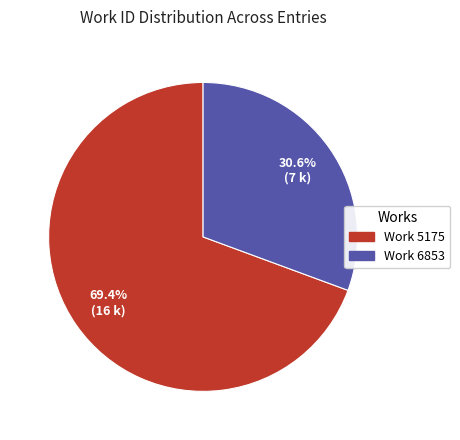

Does any single category account for the majority?

Yes